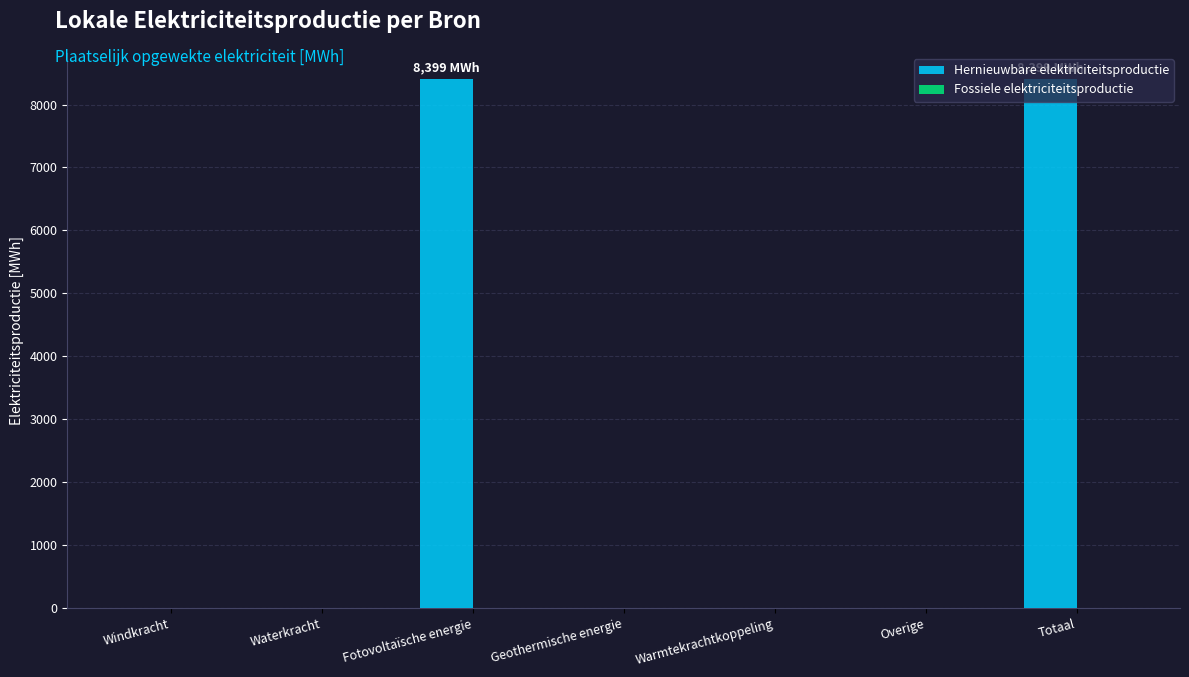

The value at Windkracht is 0.0. True or false?

True